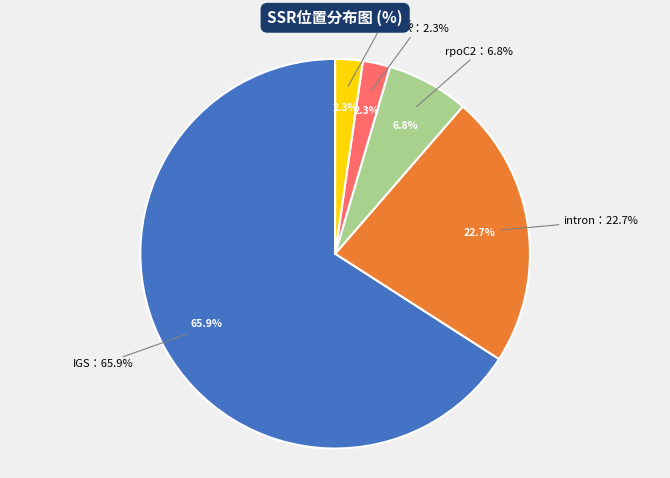

Do rpoC2 and intron together represent more than half of the pie?

No